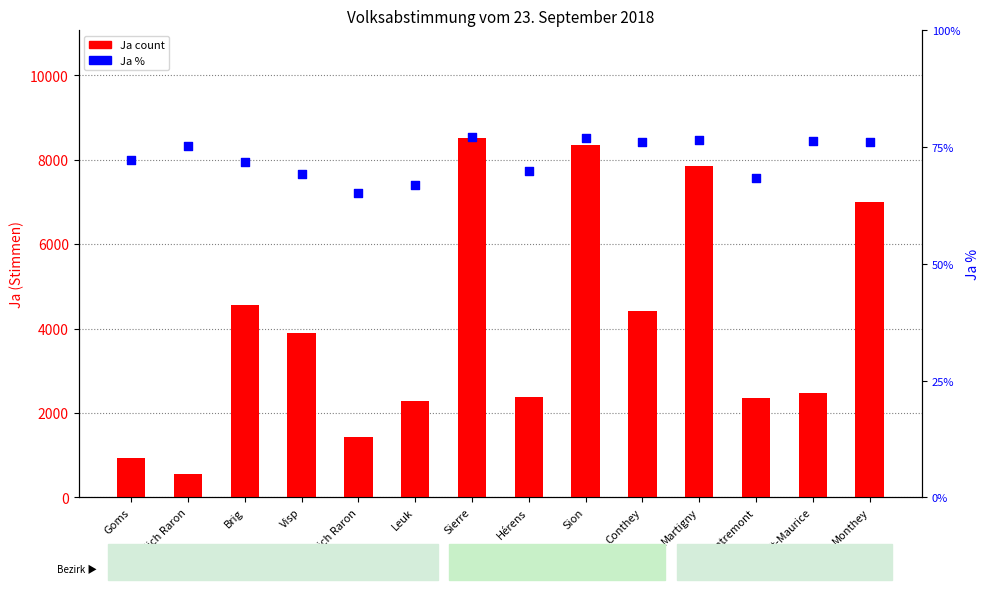

Is the value of Ja % at Sierre greater than the value of Ja count at Entremont?

No